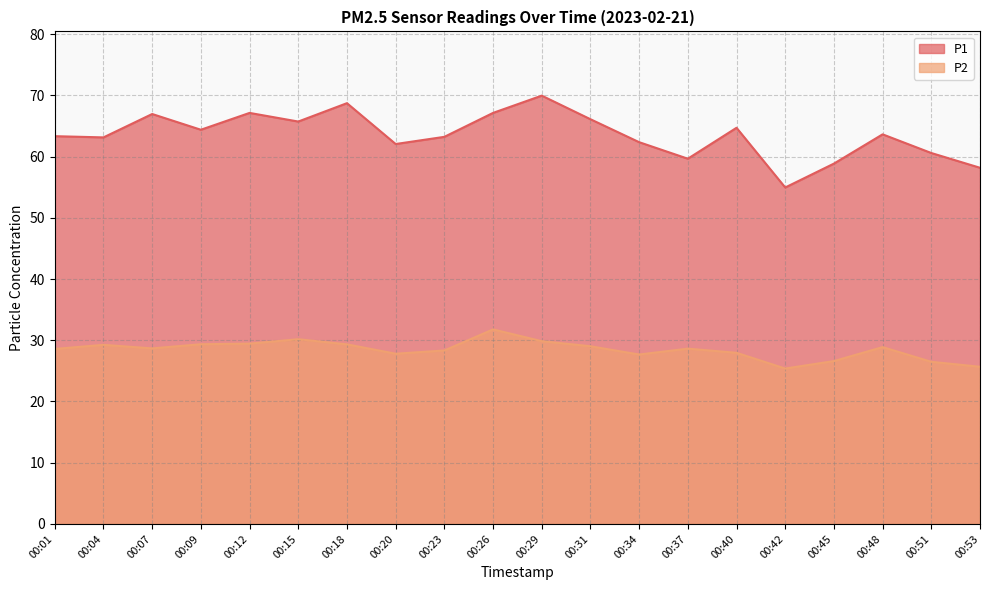

What is the lowest value of the P2 series?

25.4